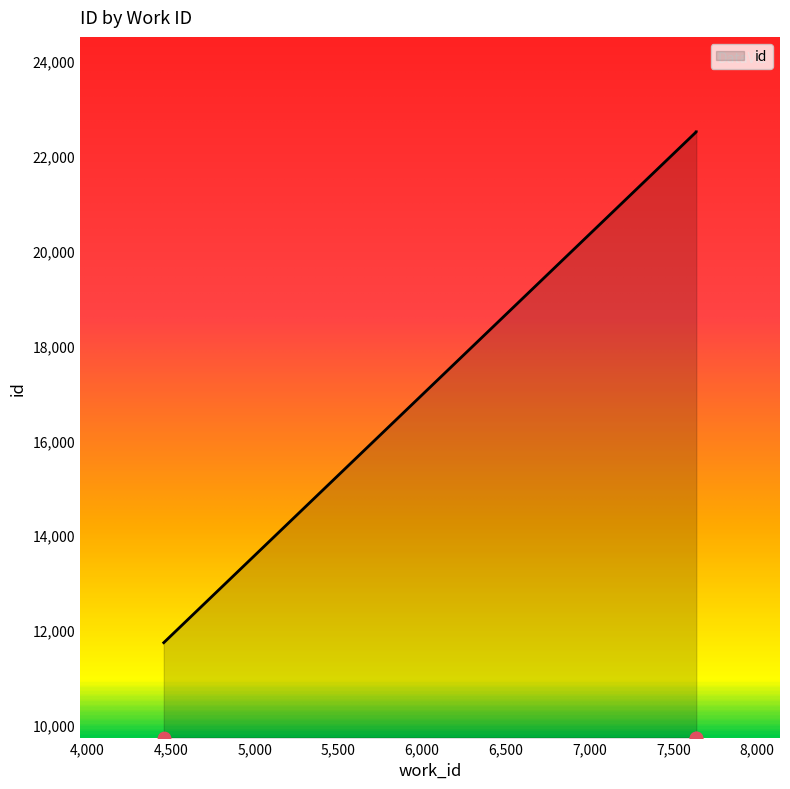

What is the change in value from 4457 to 7637?

+10763